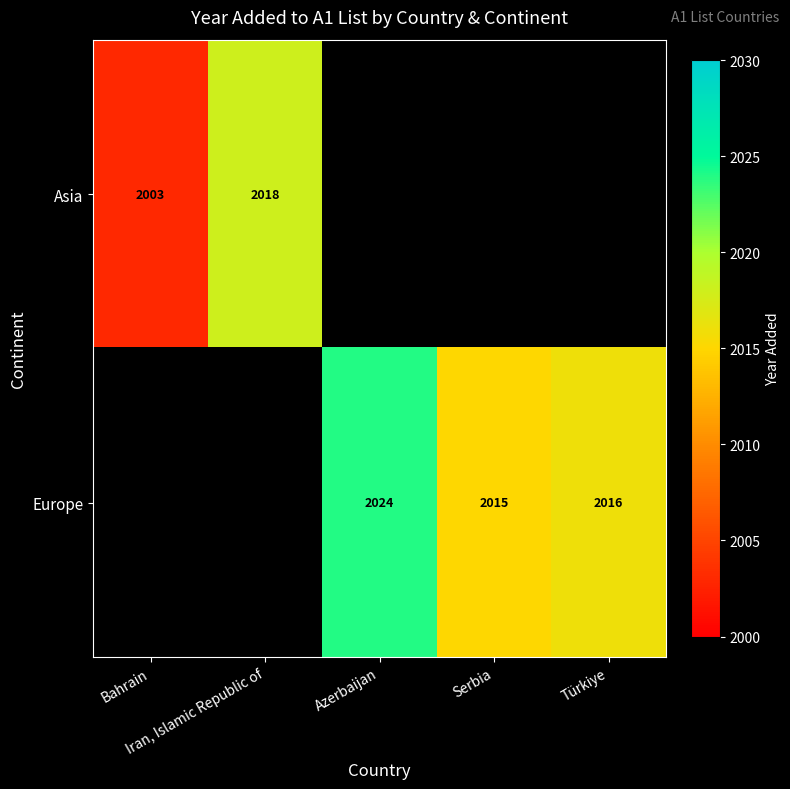

Which series changed the most between Azerbaijan and Türkiye?

Europe